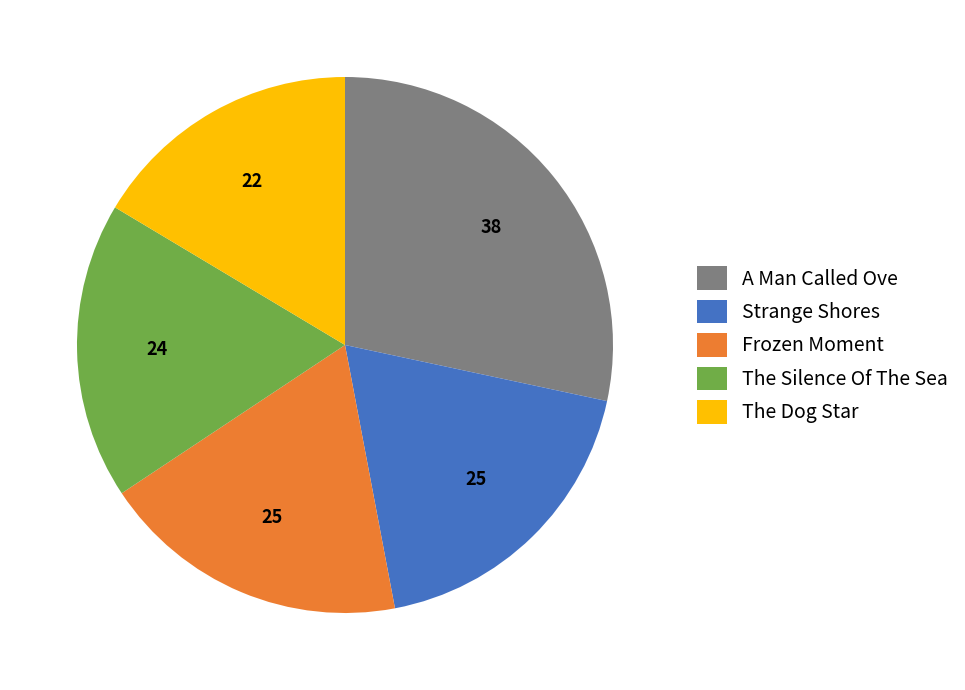

Which slice is the largest?

A Man Called Ove